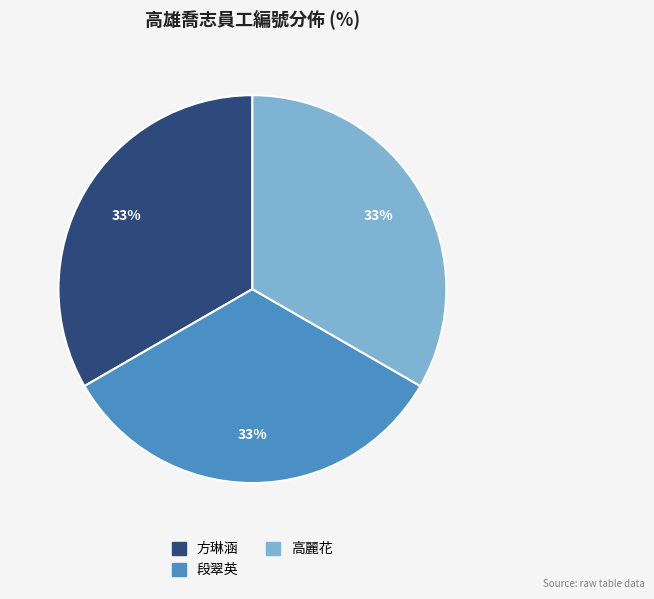

To the nearest percent, what percentage of the pie is 方琳涵?

33%